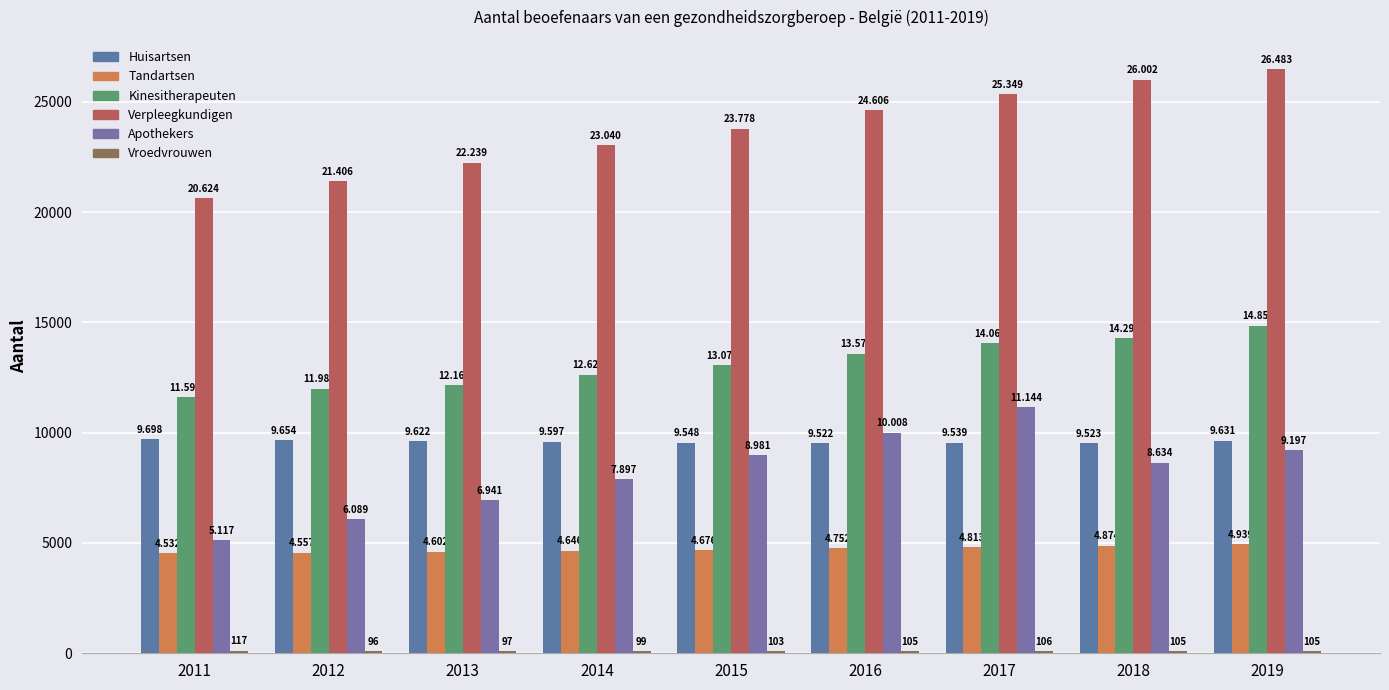

How many bars are there in each group?

6